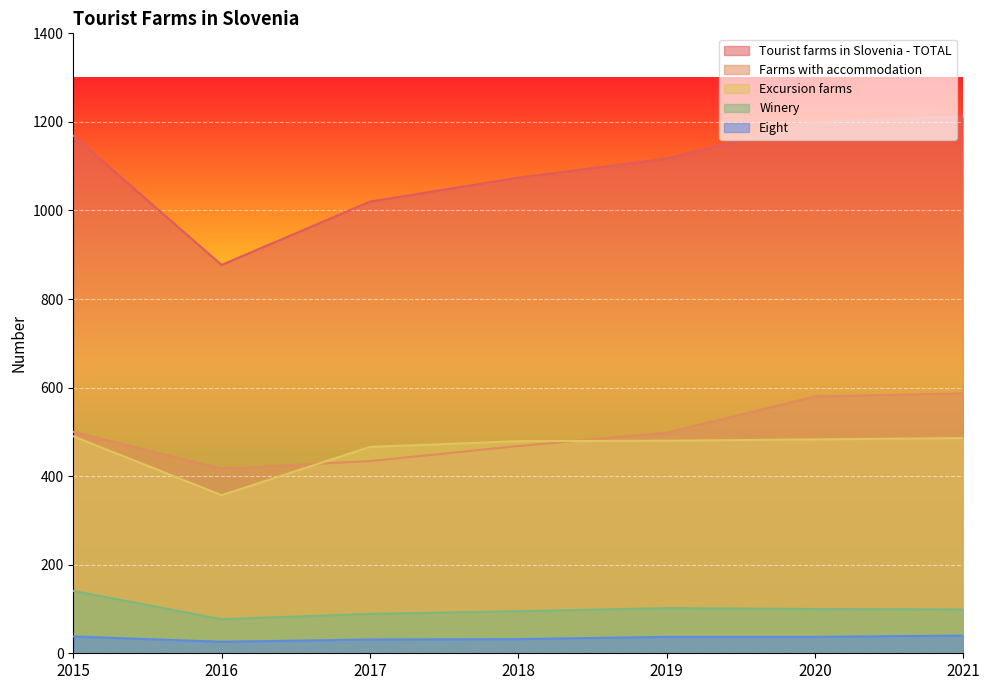

What is the approximate value of Tourist farms in Slovenia - TOTAL at 2016?

877